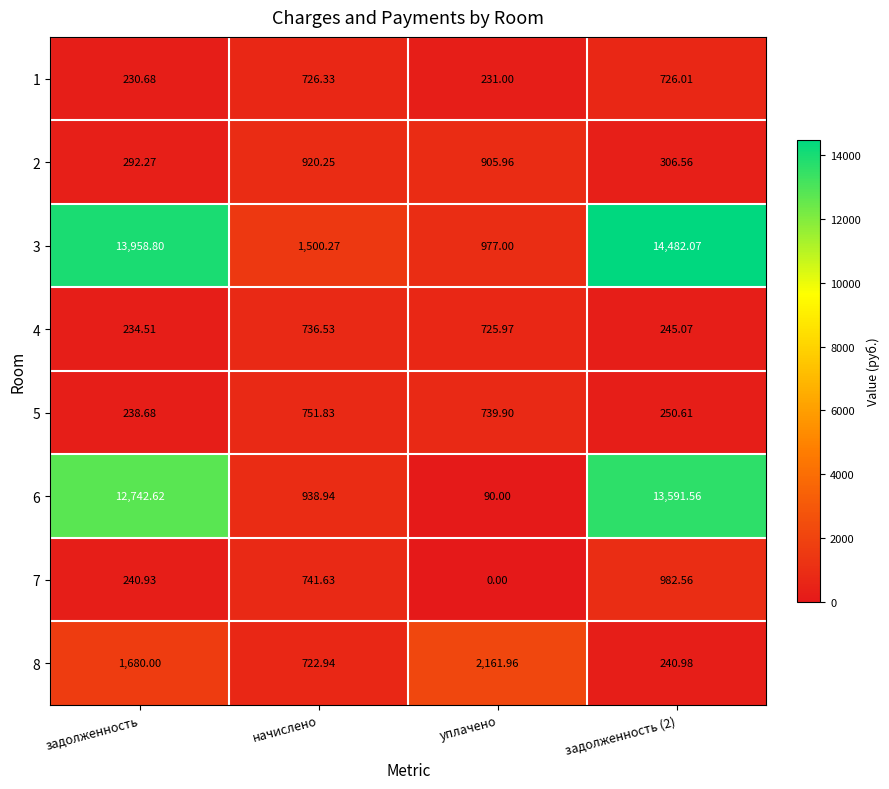

Where does the 7 series first go above 741?

начислено